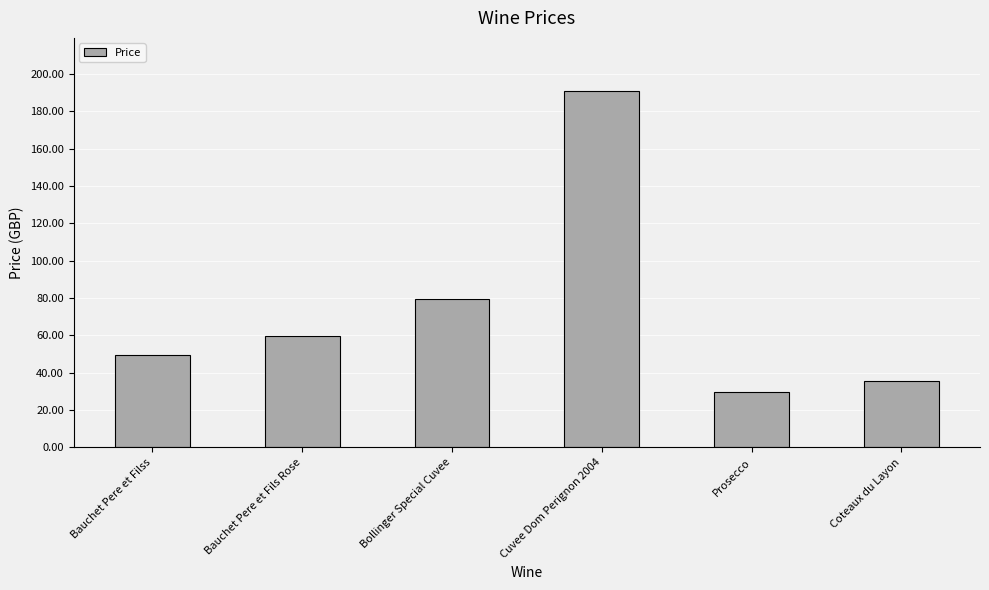

What is the sum of all values?

445.8